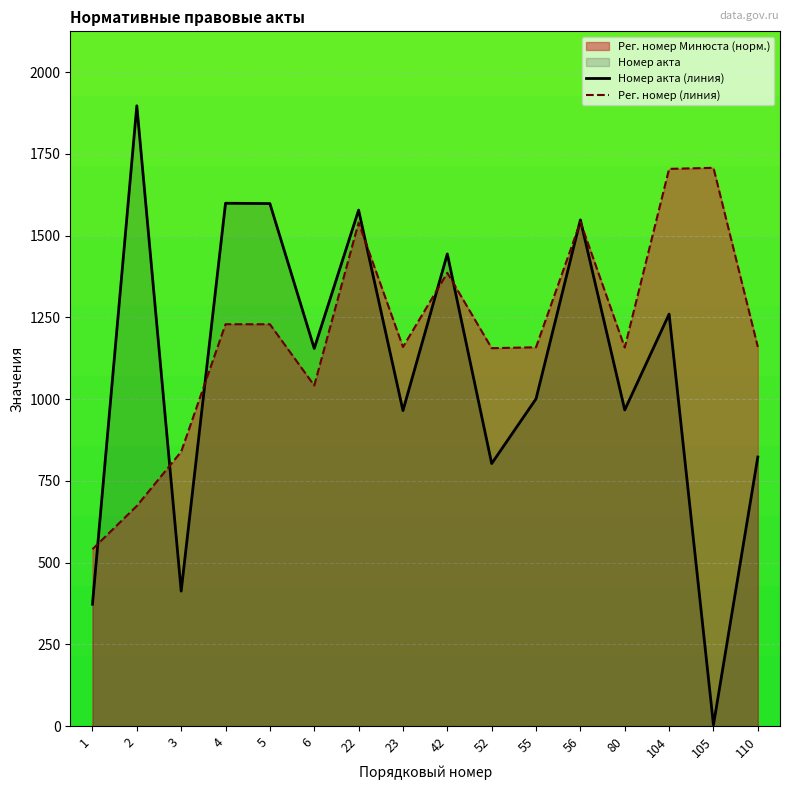

Rank the series by their maximum value, from lowest to highest.

Рег. номер (линия), Номер акта (линия)